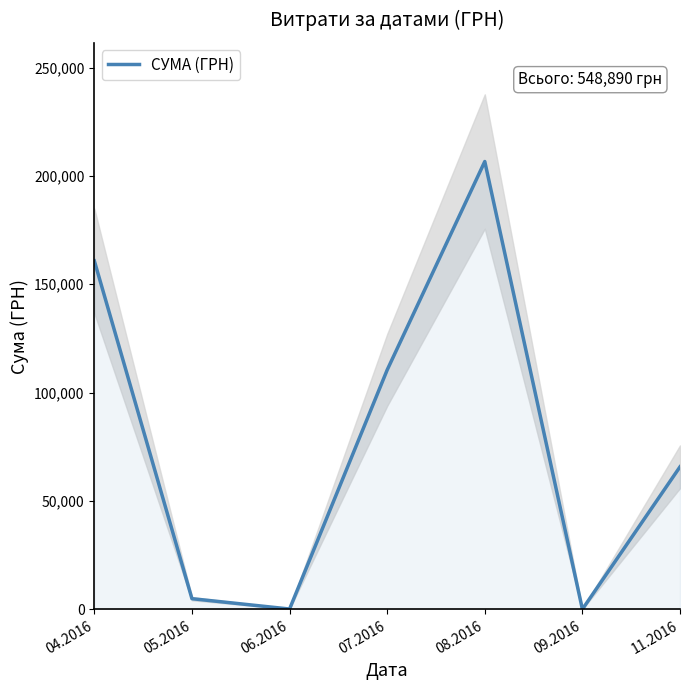

The value at 11.2016 is 94003.9. True or false?

False